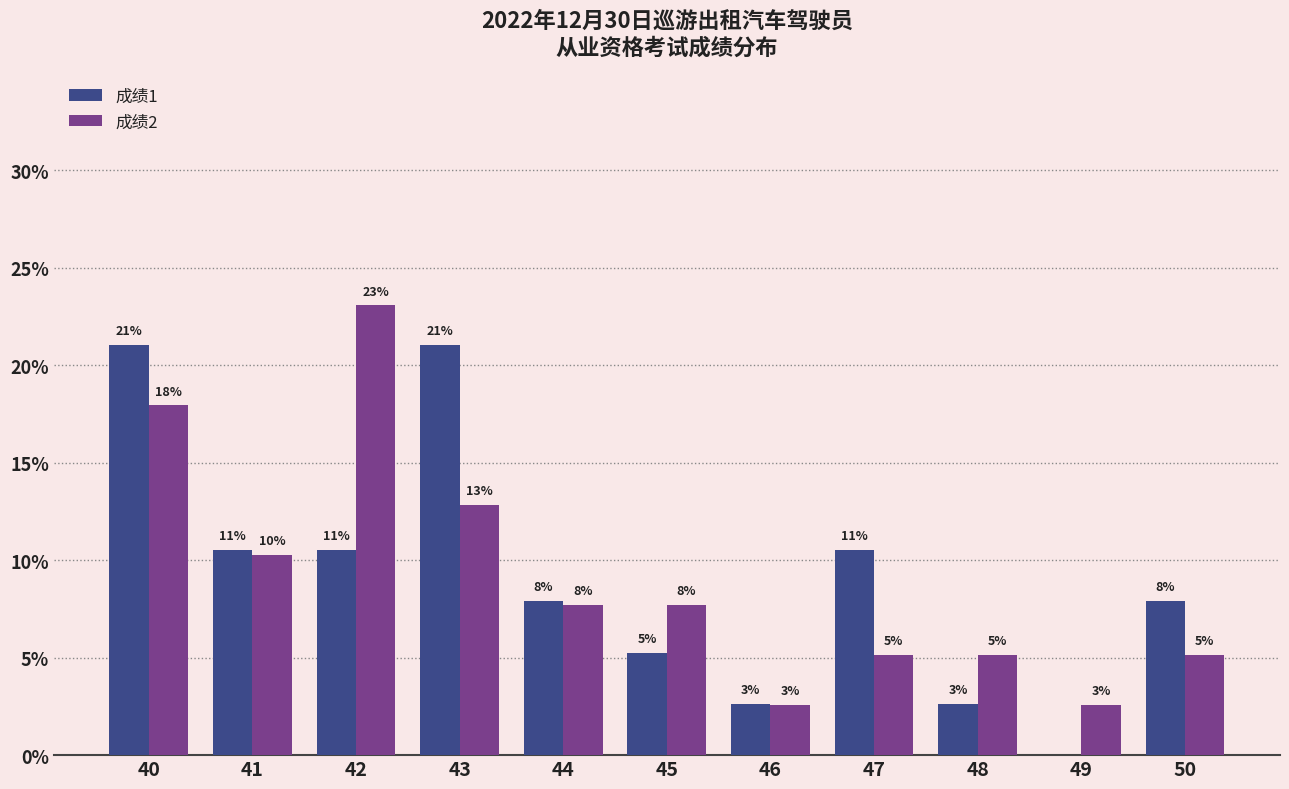

At 50, list the series in order from largest to smallest.

成绩1, 成绩2